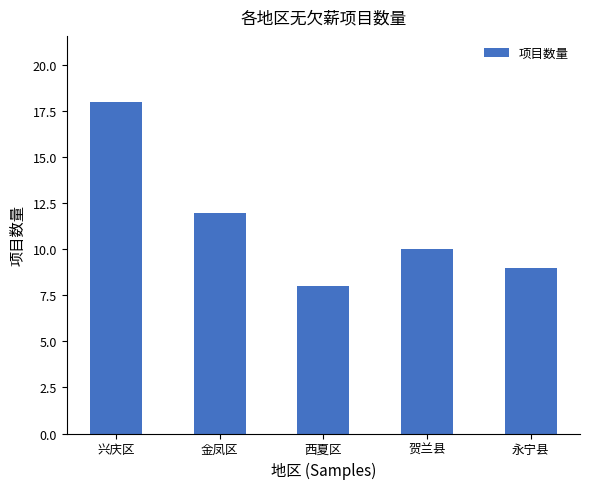

List the labels in order of value, largest first.

兴庆区, 金凤区, 贺兰县, 永宁县, 西夏区